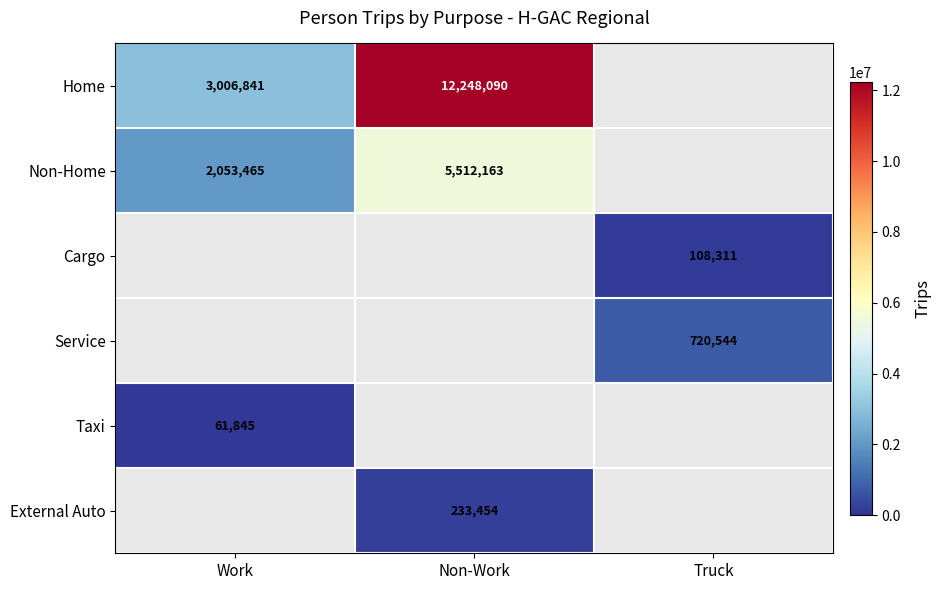

The Non-Home series shows 5512163 at Non-Work. True or false?

True